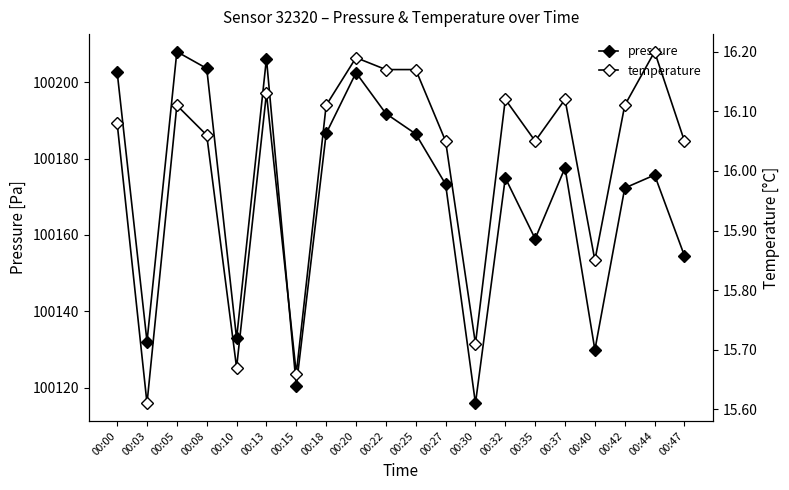

Reading right to left, transcribe all the data shown in this chart.

pressure: 100154.5	100175.7	100172.3	100129.9	100177.6	100159.0	100174.9	100115.9	100173.3	100186.4	100191.8	100202.5	100186.6	100120.4	100206.2	100132.9	100203.6	100208.0	100132.1	100202.7
temperature: 16.1	16.2	16.1	15.8	16.1	16.1	16.1	15.7	16.1	16.2	16.2	16.2	16.1	15.7	16.1	15.7	16.1	16.1	15.6	16.1